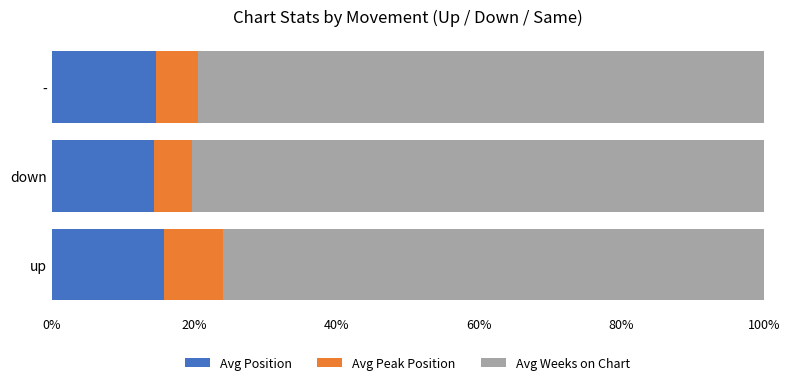

What is the average value of the Avg Position series?

14.9